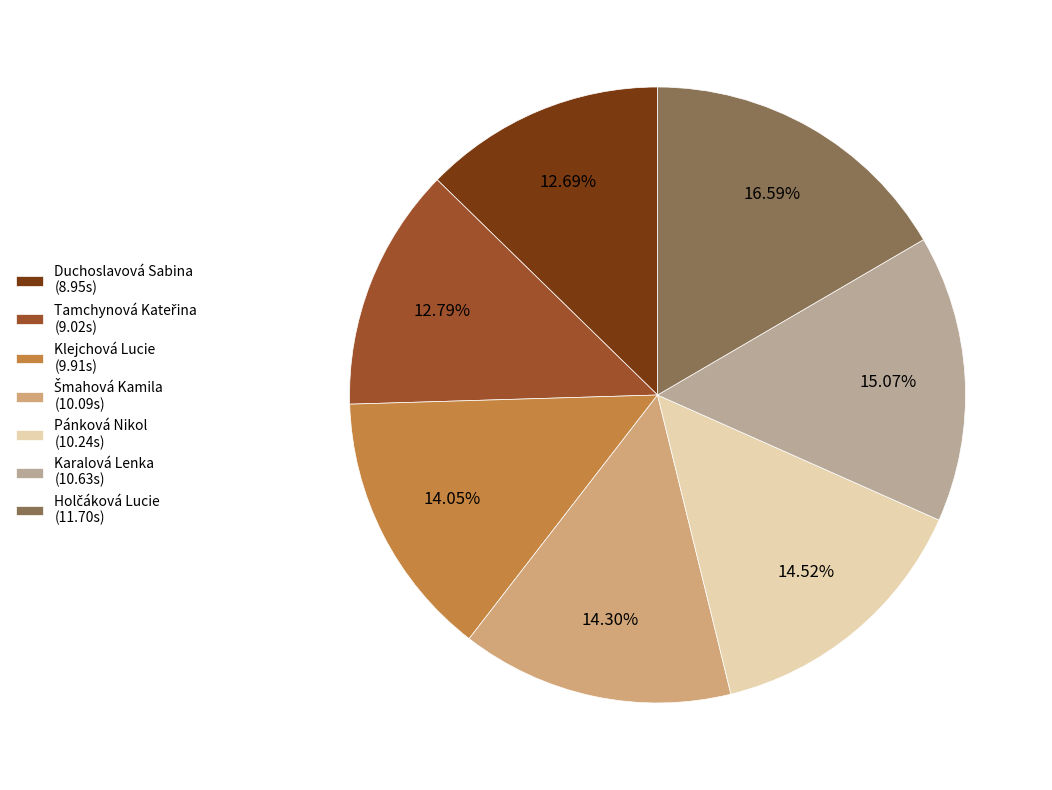

Between Duchoslavová Sabina (8.95s) and Karalová Lenka (10.63s), which is larger?

Karalová Lenka (10.63s)